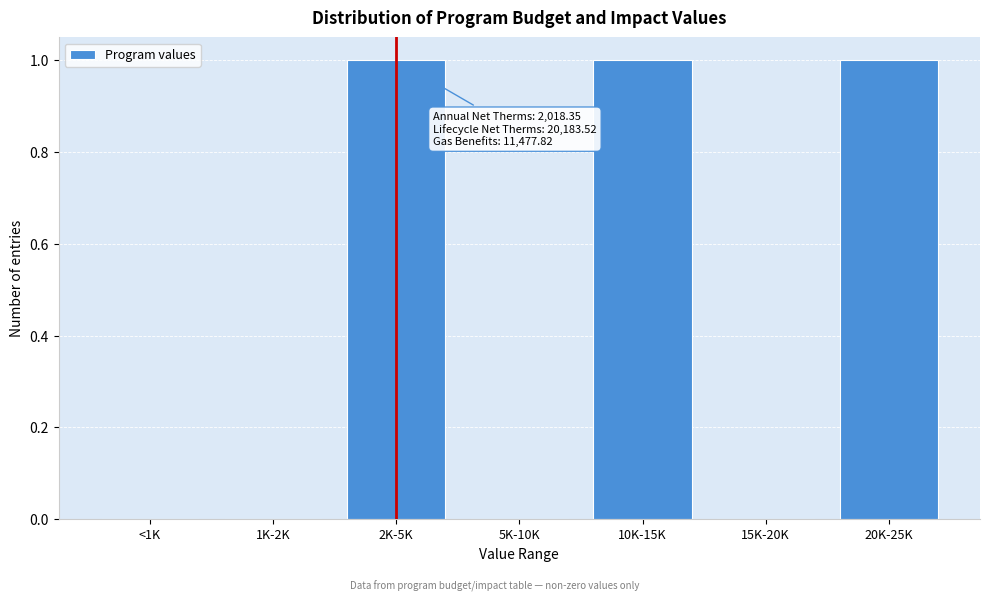

Reading left to right, extract all data points from this chart.

<1K=0	1K-2K=0	2K-5K=1	5K-10K=0	10K-15K=1	15K-20K=0	20K-25K=1